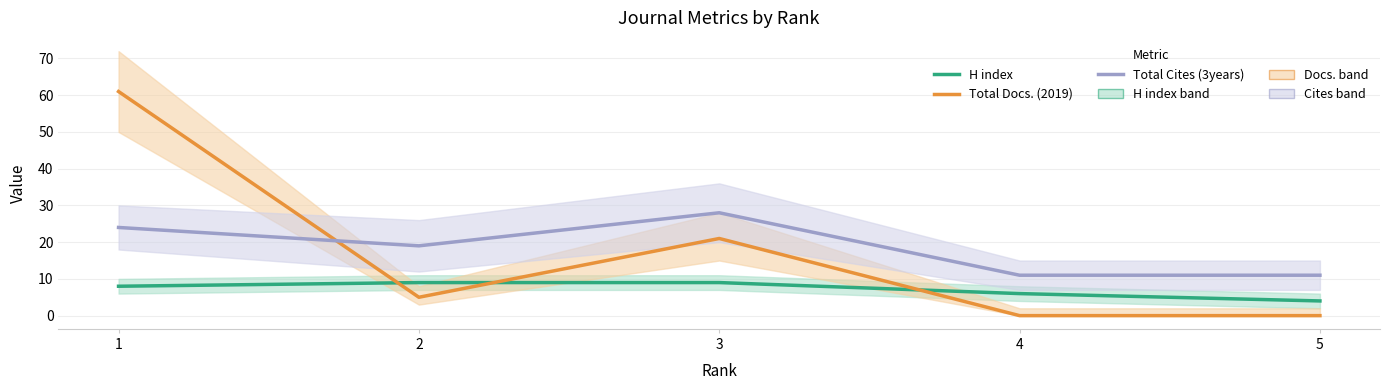

What is the sum of all H index values?

36